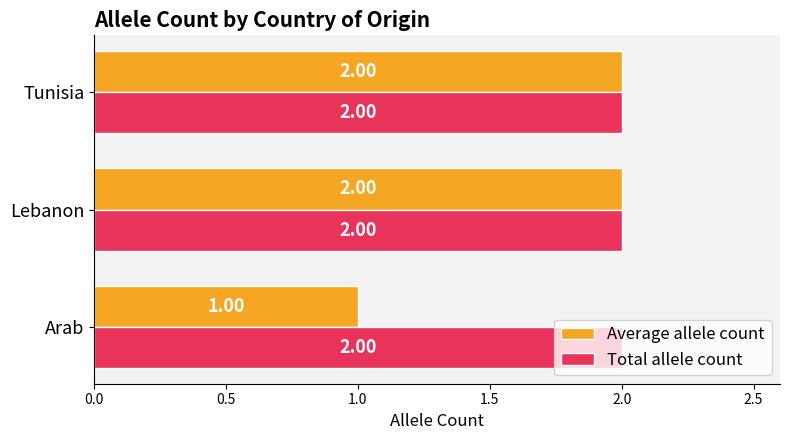

At how many categories does at least one series exceed 1?

3